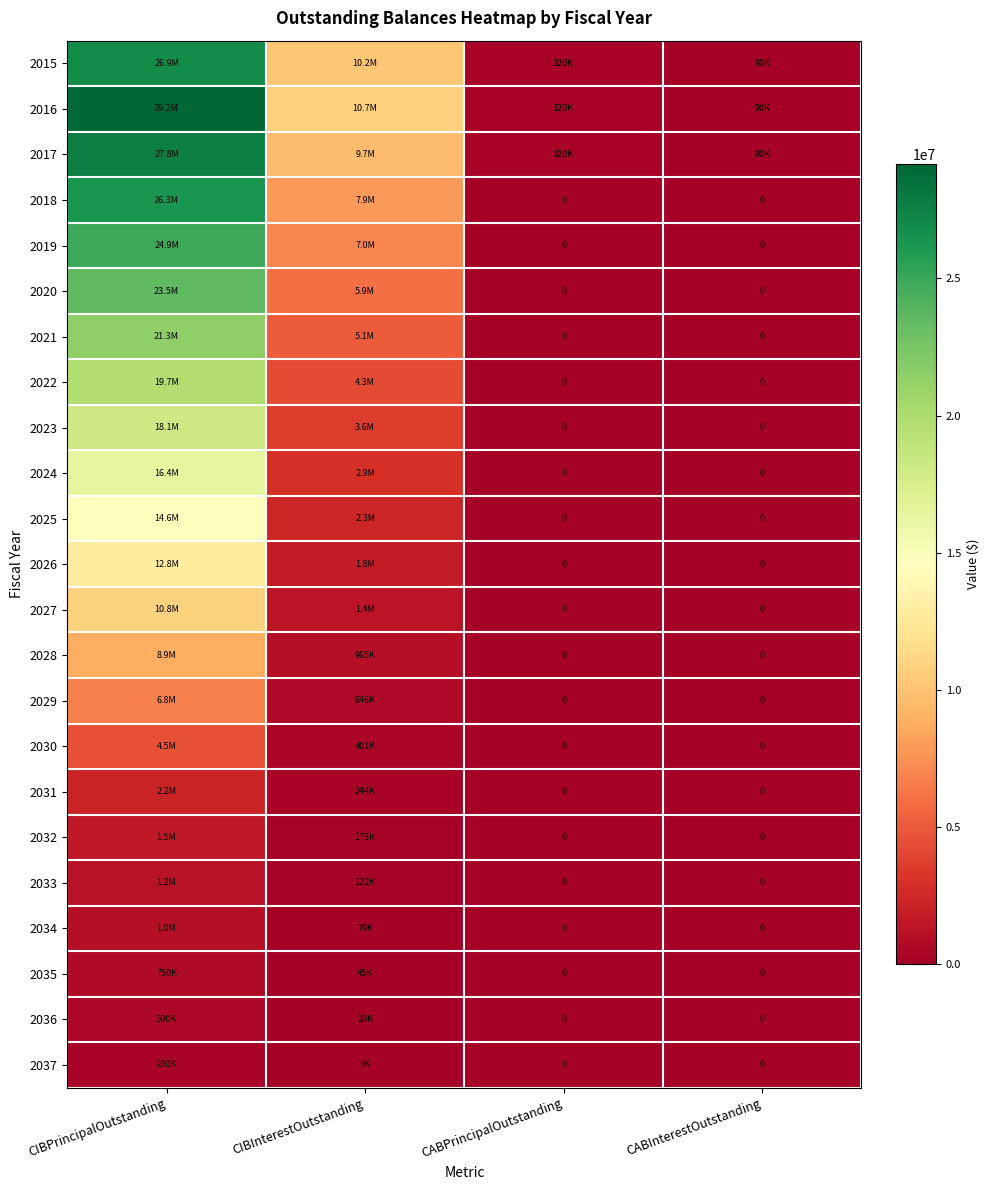

What is the total value across all series at CABInterestOutstanding?

270000.0